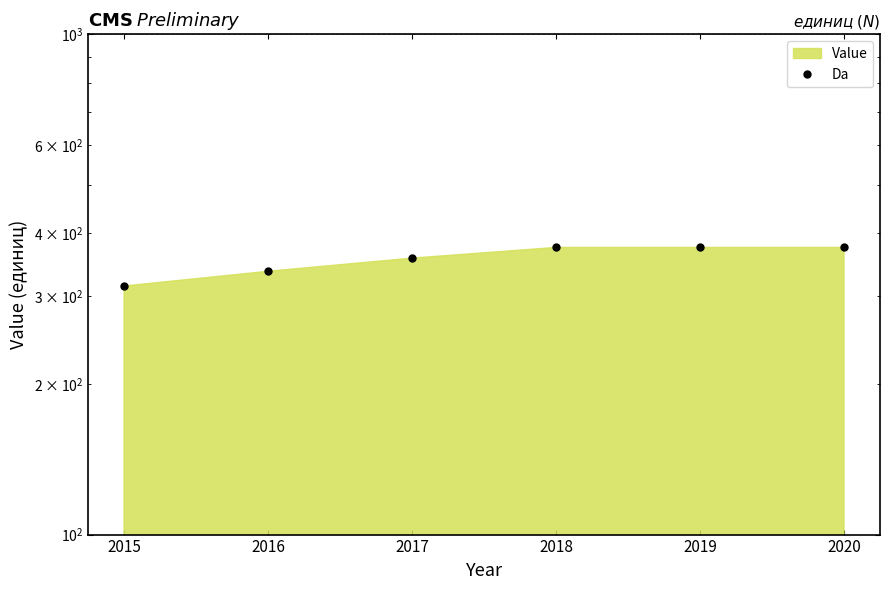

What is the value of the 1st point from the left?

314